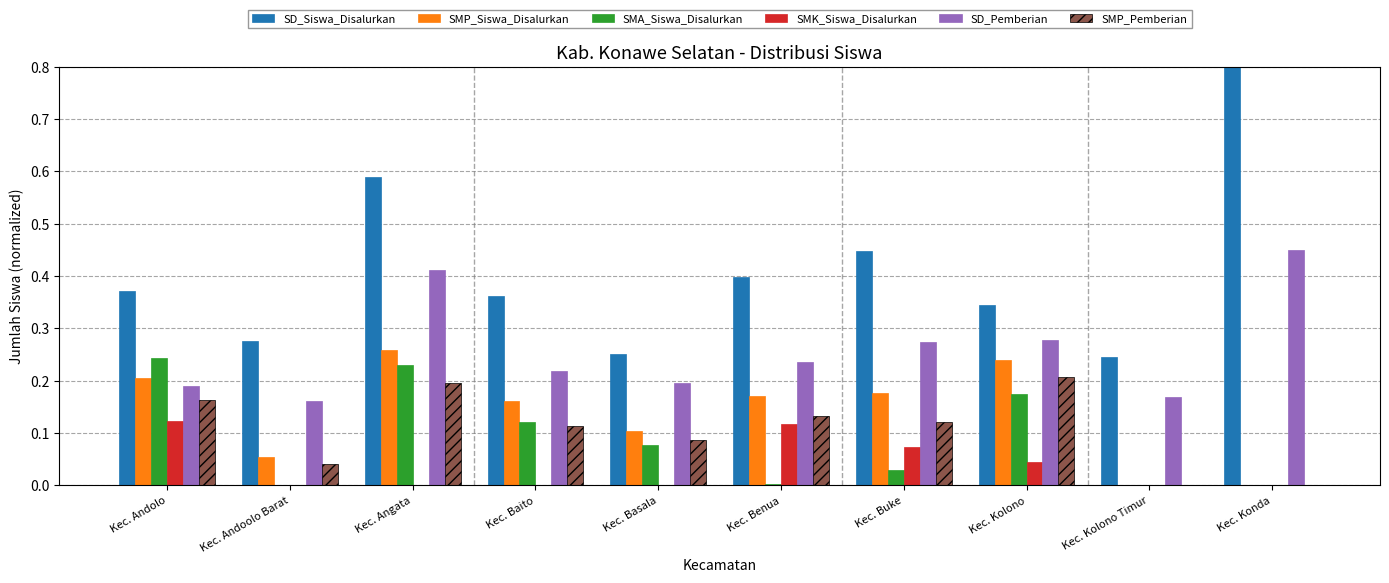

Between Kec. Angata and Kec. Basala, which series saw the biggest shift?

SD_Siswa_Disalurkan